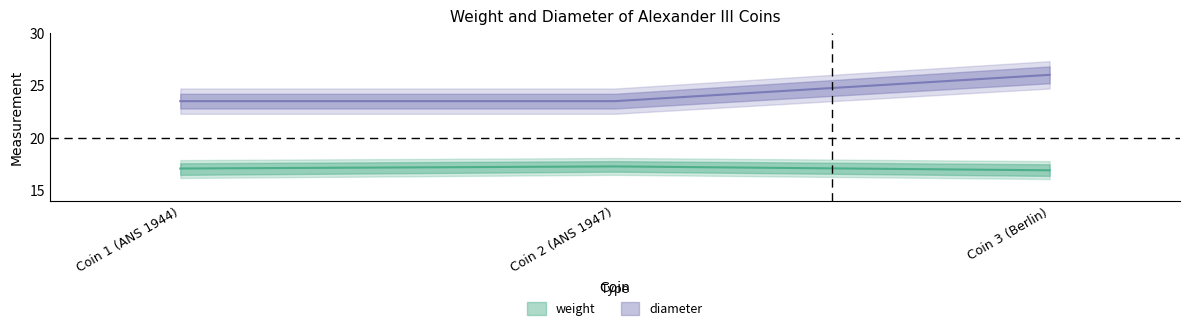

What is the value of the weight point at the 1st from the left?

17.1